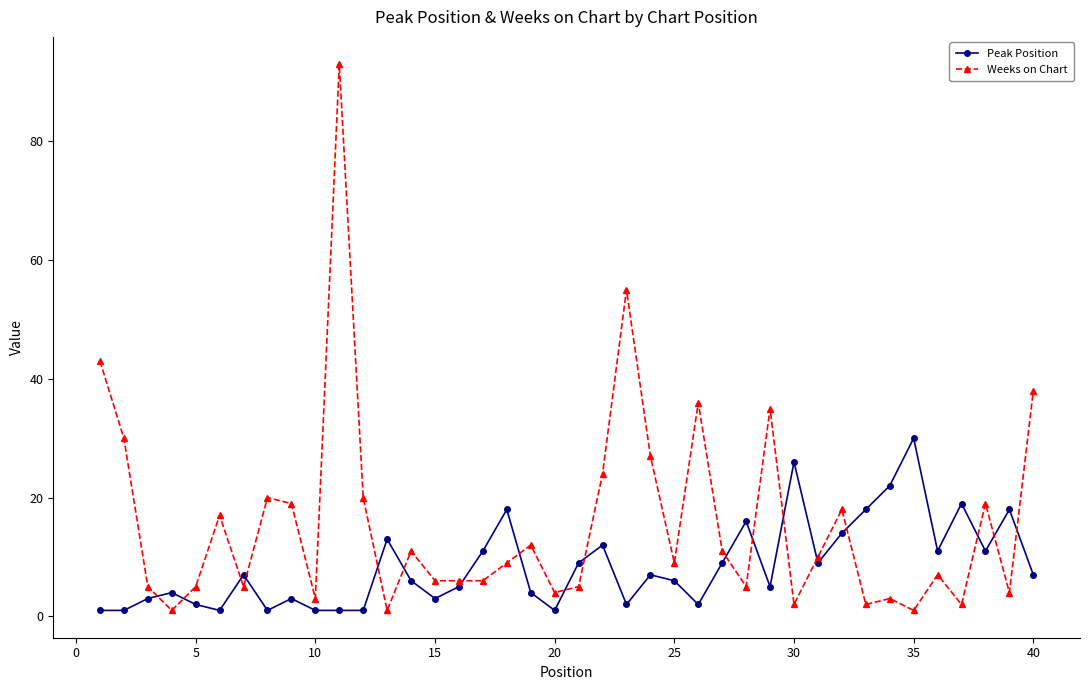

After their last crossing, which series has the higher values: Weeks on Chart or Peak Position?

Weeks on Chart